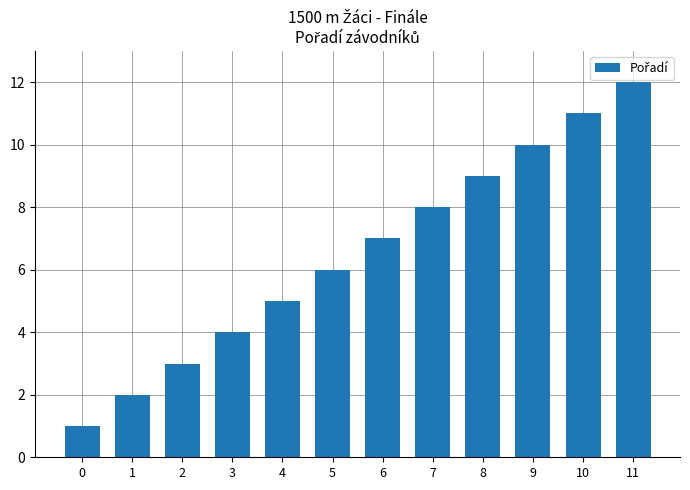

List the labels in order of value, largest first.

11, 10, 9, 8, 7, 6, 5, 4, 3, 2, 1, 0